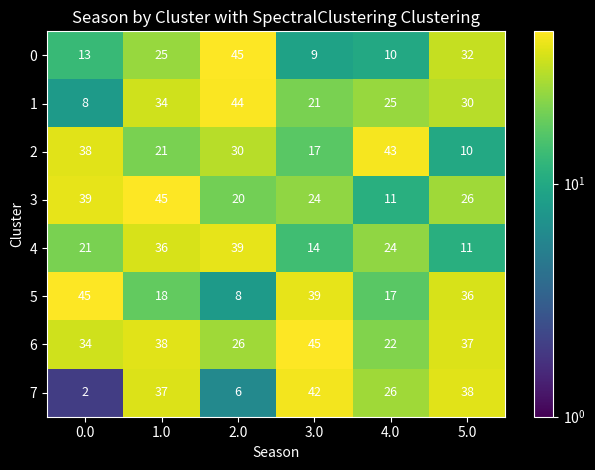

The 0 series shows 56 at 5.0. True or false?

False